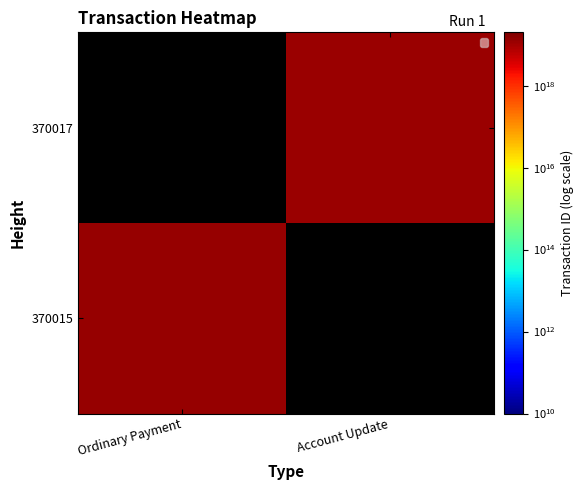

Which category has the lowest value across all series?

Account Update